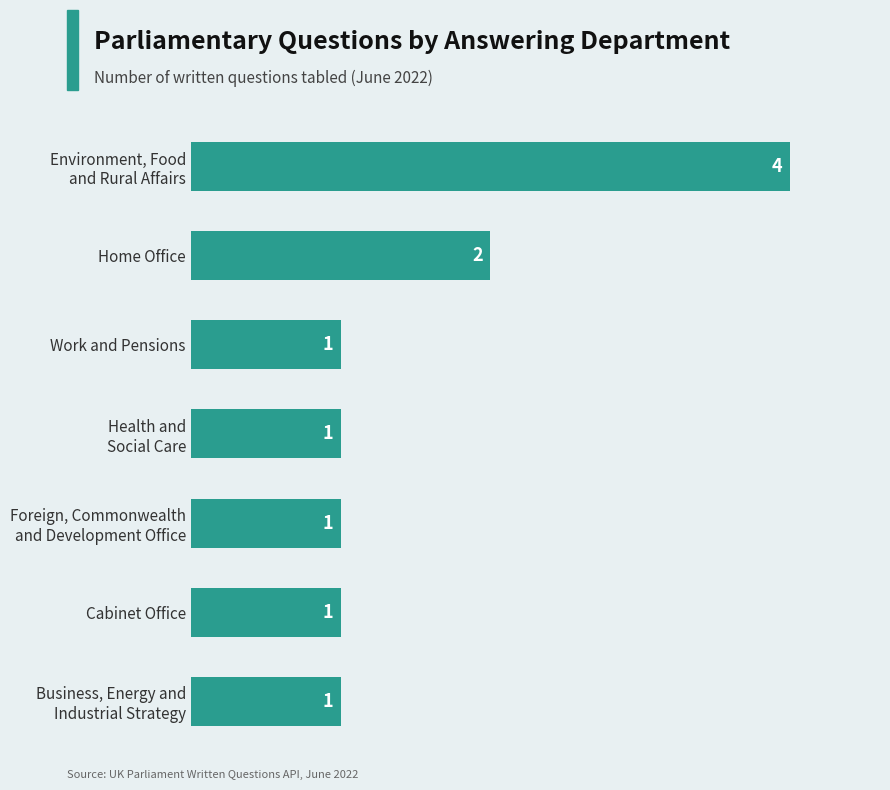

Reading bottom to top, list all the values displayed in this chart.

1	1	1	1	1	2	4